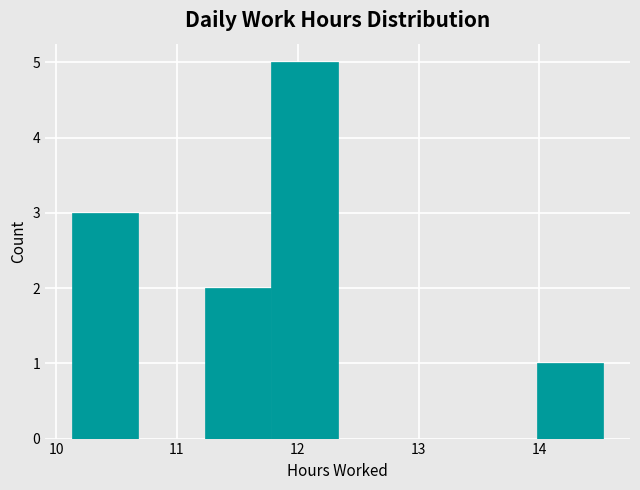

Reading left to right, transcribe this chart: for each bar, give the range it covers on the x-axis and its height. Neither the bar edges nor the heights are printed on the chart, so give them approximately, as read against the axes.

10.13 to 10.68: 3
10.68 to 11.23: 0
11.23 to 11.78: 2
11.78 to 12.33: 5
12.33 to 12.88: 0
12.88 to 13.43: 0
13.43 to 13.98: 0
13.98 to 14.53: 1